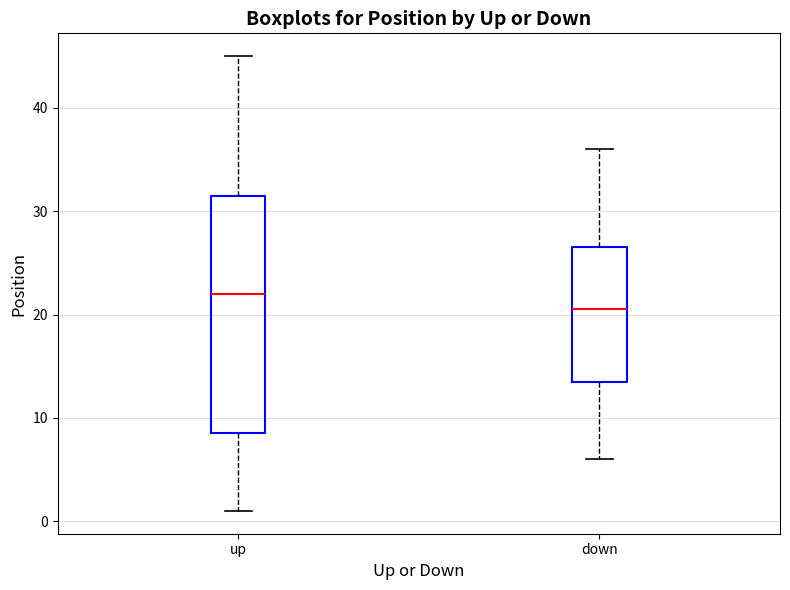

Reading left to right, read every box against the y-axis: the position of its median line, the range the box covers, and the ends of its whiskers. The values are not printed on the chart, so give them approximately, as read against the axis.

up: median 22, box 9 to 32, whiskers 1 to 45
down: median 21, box 14 to 27, whiskers 6 to 36